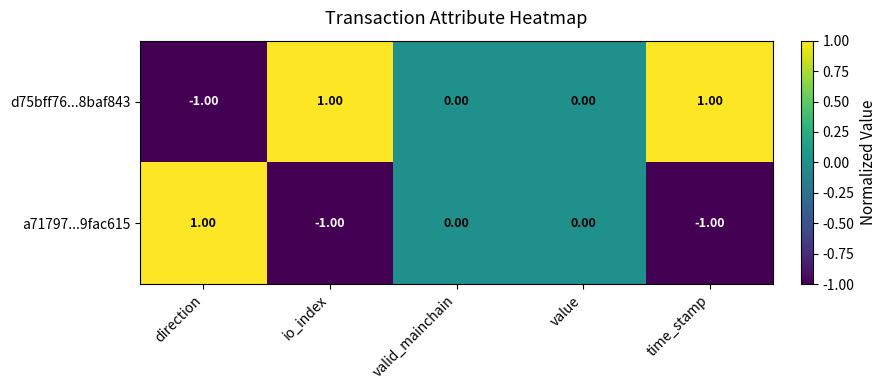

Count the number of categories in the chart.

5